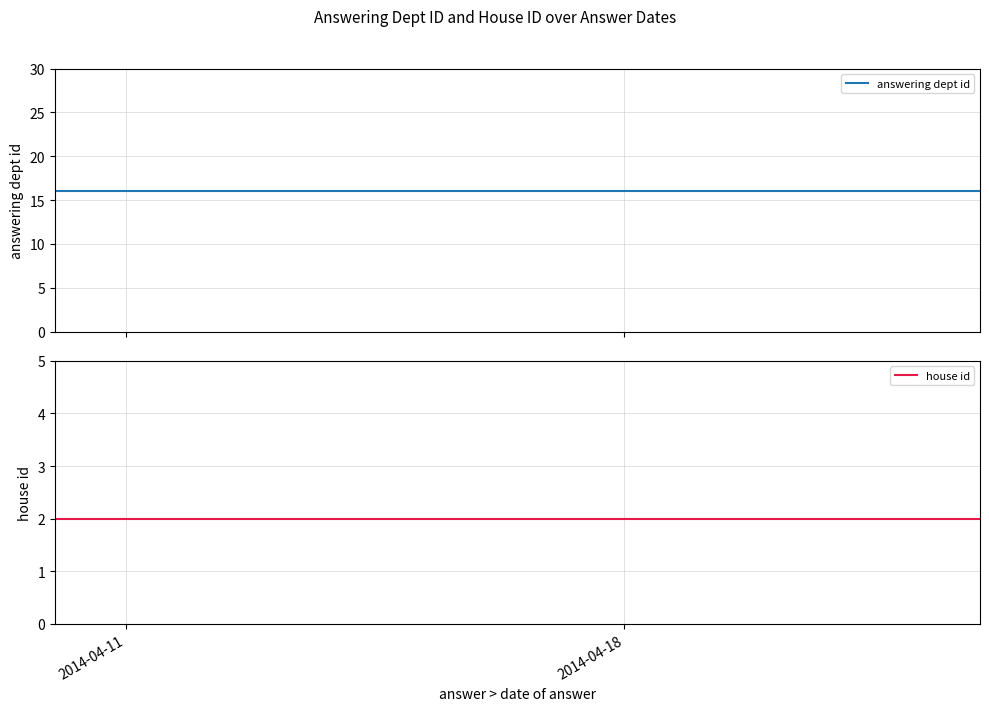

Reading left to right, extract all data points from this chart.

answering dept id: 16	16	16
house id: 2	2	2